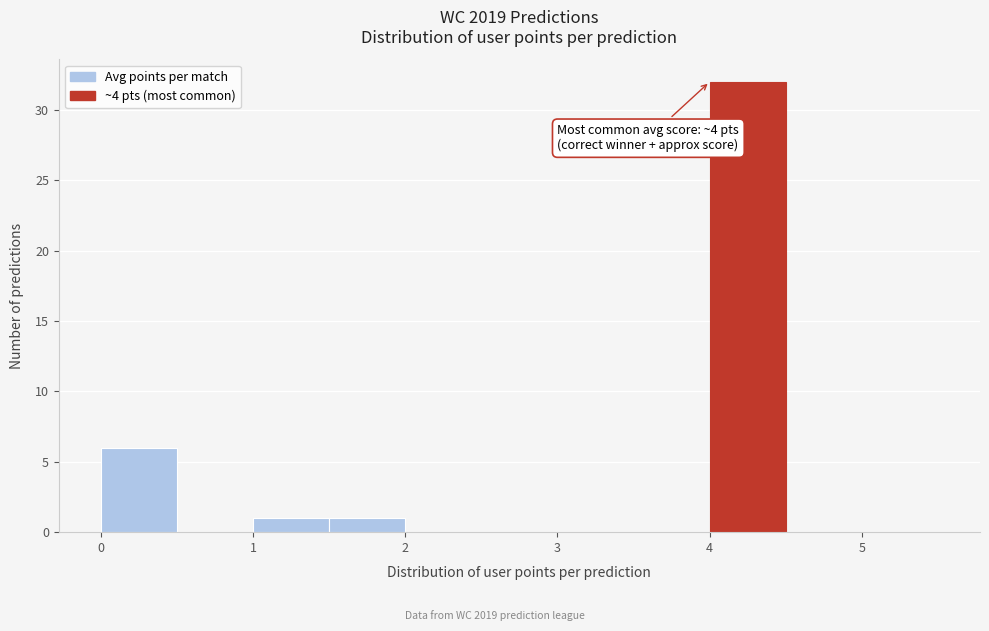

Which range on the x-axis has the tallest bar?

4.0 to 4.5